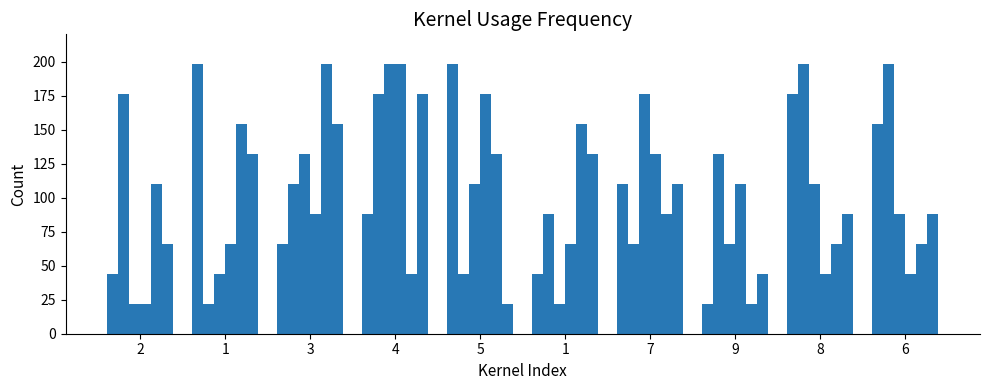

Count the number of categories in the chart.

10